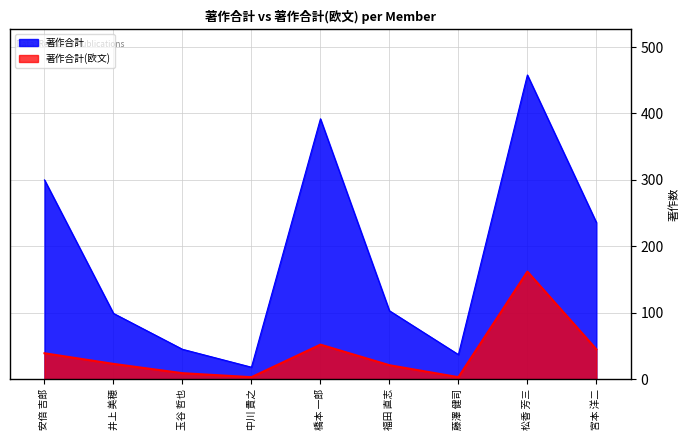

At which label does 著作合計(欧文) first exceed 23?

安倍 吉郎